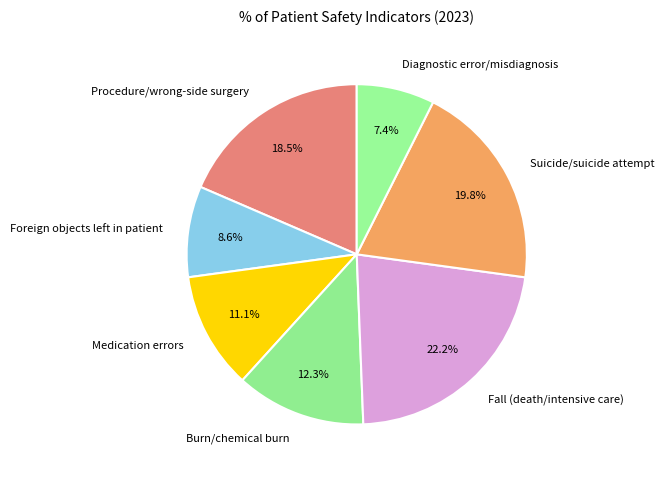

What is the smallest slice in the pie chart?

Diagnostic error/misdiagnosis